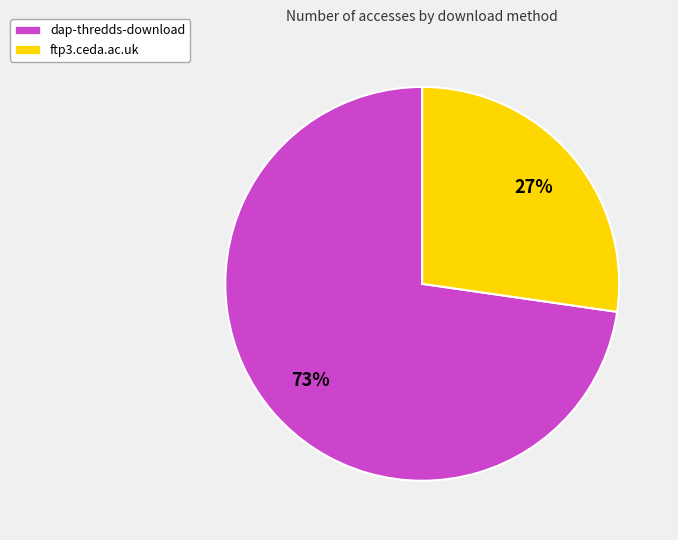

To the nearest percent, what portion does dap-thredds-download represent?

73%